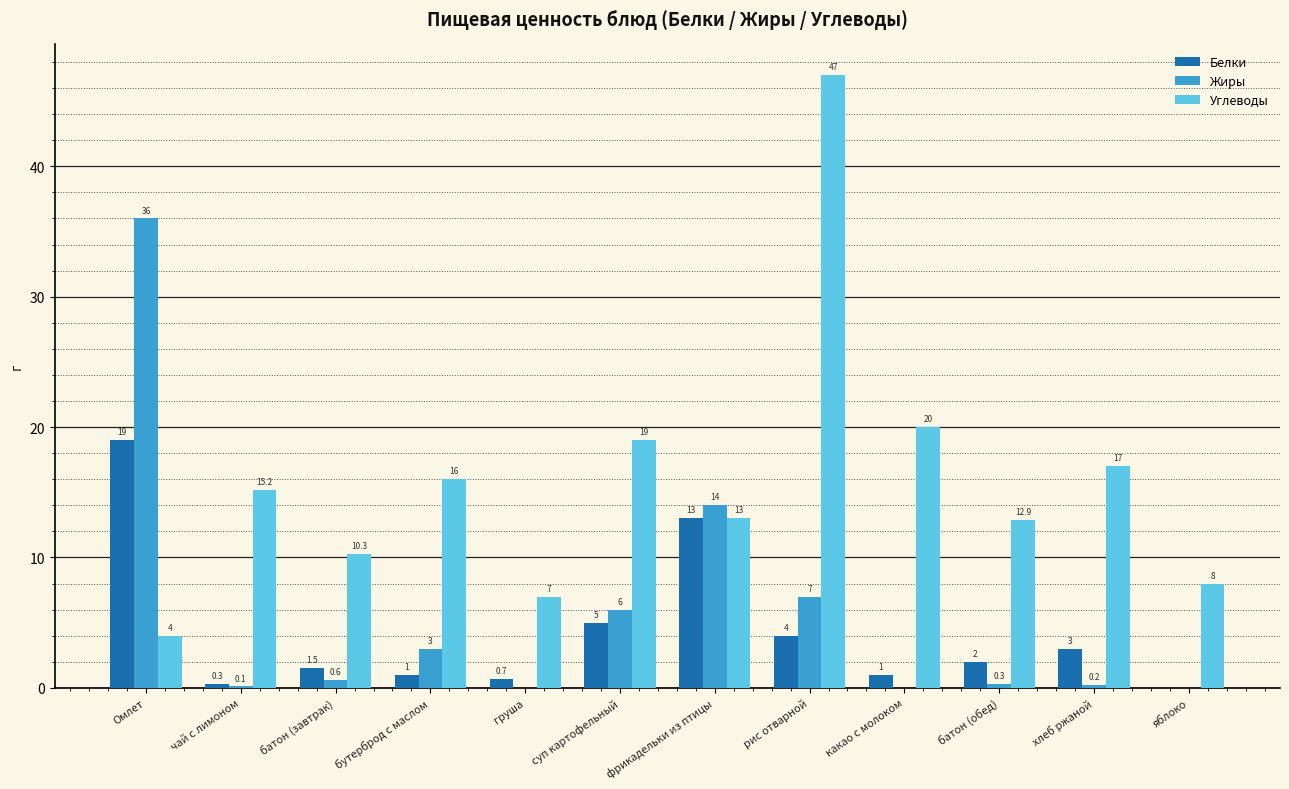

Reading left to right, what are all the values shown in this chart?

Белки: 19.0	0.3	1.5	1.0	0.7	5.0	13.0	4.0	1.0	2.0	3.0	0.0
Жиры: 36.0	0.1	0.6	3.0	0.0	6.0	14.0	7.0	0.0	0.3	0.2	0.0
Углеводы: 4.0	15.2	10.3	16.0	7.0	19.0	13.0	47.0	20.0	12.9	17.0	8.0